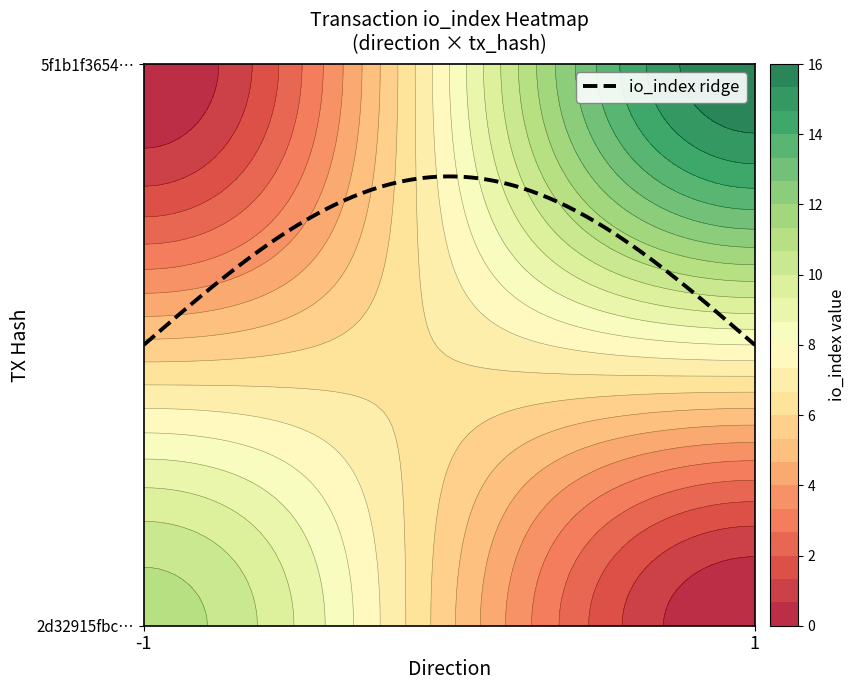

What is the average value of the 2d32915fbc333bc7c282d7e104c559813f263ce series?

5